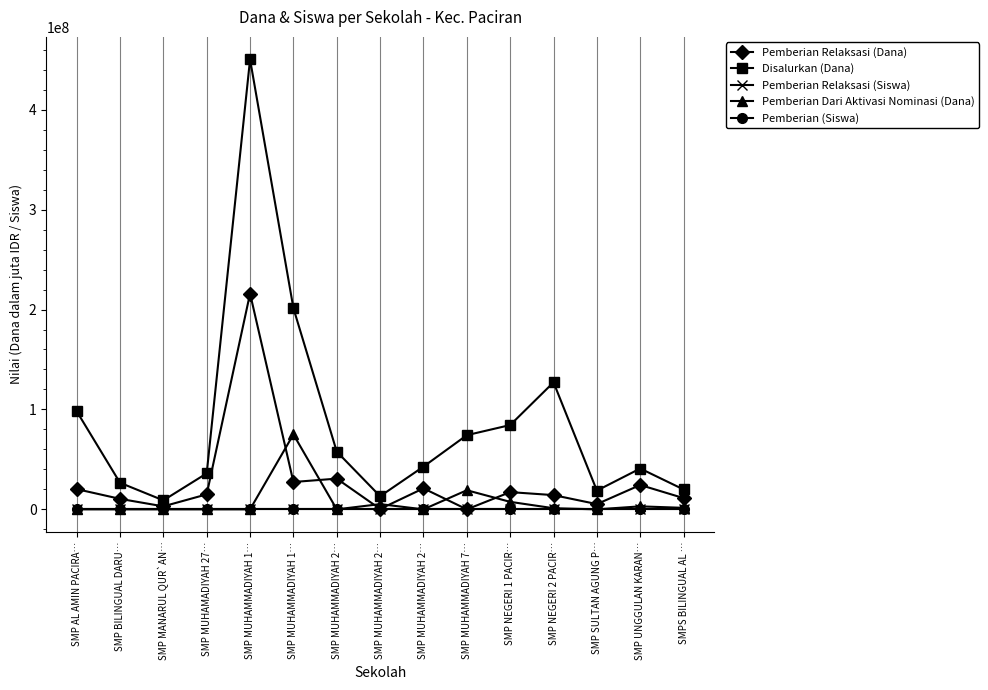

True or false: Pemberian (Siswa) and Disalurkan (Dana) cross at least once.

False